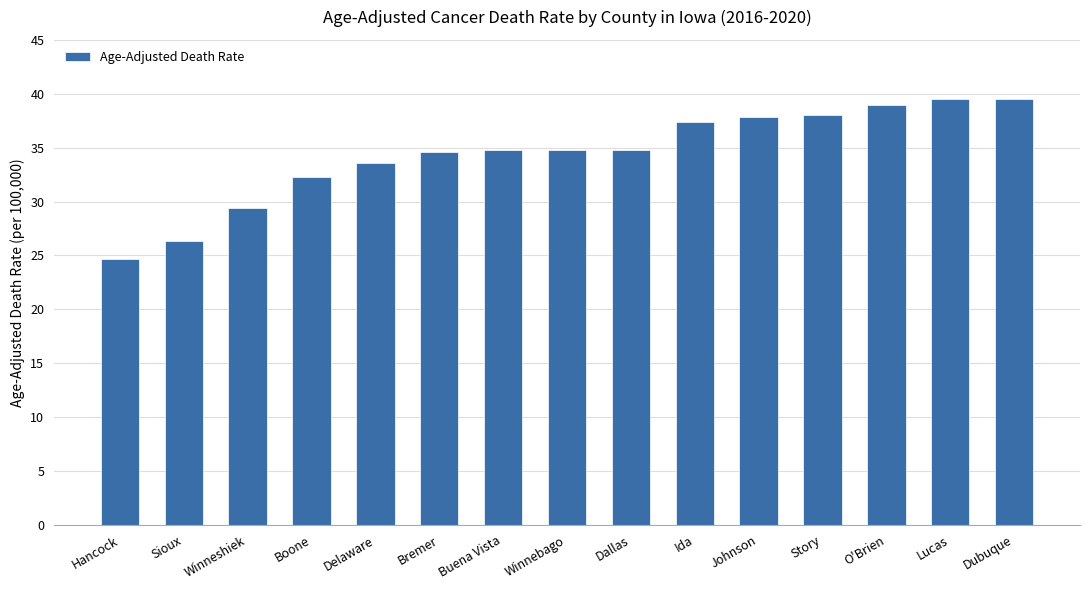

Reading left to right, what are all the values shown in this chart?

Hancock=24.7	Sioux=26.3	Winneshiek=29.4	Boone=32.3	Delaware=33.6	Bremer=34.6	Buena Vista=34.8	Winnebago=34.8	Dallas=34.8	Ida=37.4	Johnson=37.8	Story=38.0	O'Brien=39.0	Lucas=39.5	Dubuque=39.5